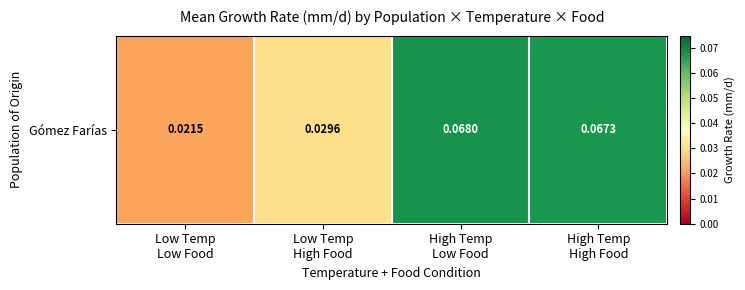

Count the values in the range 0 to 1.

4